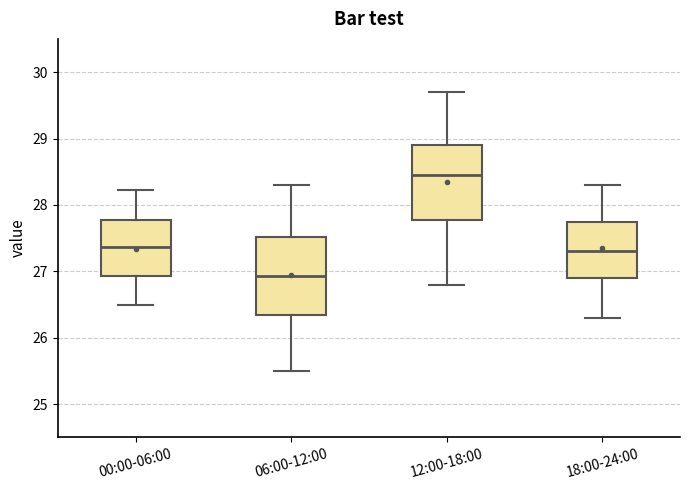

Reading left to right, read every box against the y-axis: the position of its median line, the range the box covers, and the ends of its whiskers. The values are not printed on the chart, so give them approximately, as read against the axis.

00:00-06:00: median 27.4, box 26.9 to 27.8, whiskers 26.5 to 28.2
06:00-12:00: median 26.9, box 26.3 to 27.5, whiskers 25.5 to 28.3
12:00-18:00: median 28.5, box 27.8 to 28.9, whiskers 26.8 to 29.7
18:00-24:00: median 27.3, box 26.9 to 27.8, whiskers 26.3 to 28.3